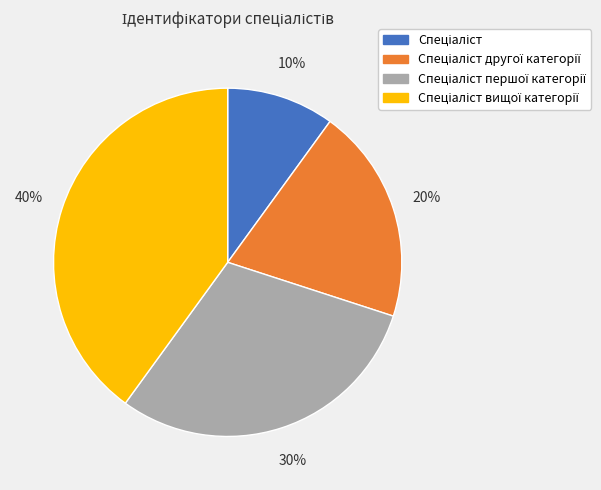

Is there any slice that represents more than half of the pie?

No